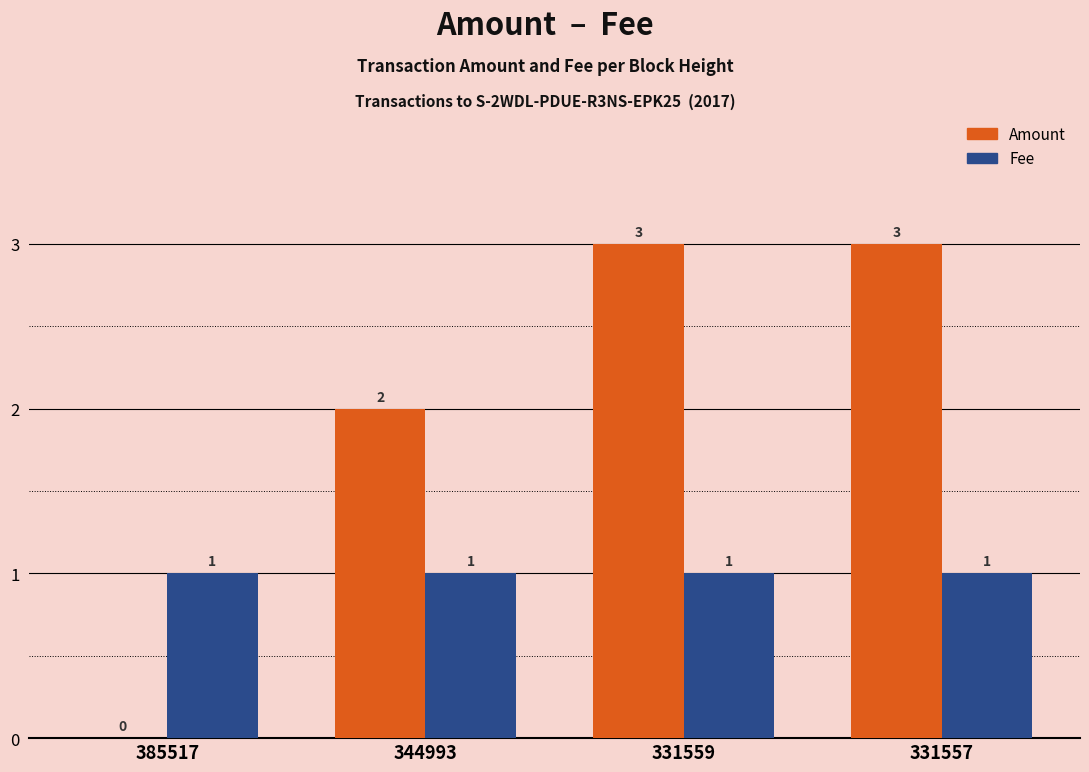

Reading left to right, what are all the values shown in this chart?

Amount: 0.0	2.0	3.0	3.0
Fee: 1.0	1.0	1.0	1.0